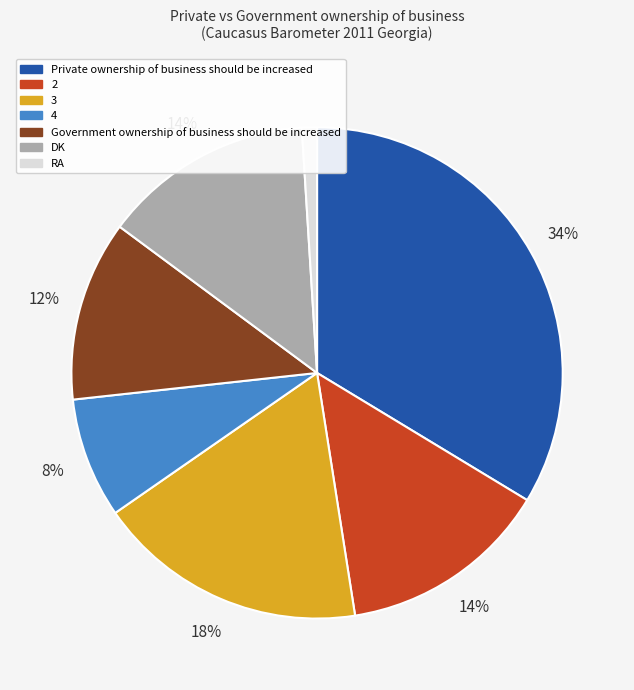

To the nearest percent, what is the difference between the largest and smallest slice percentages?

33%